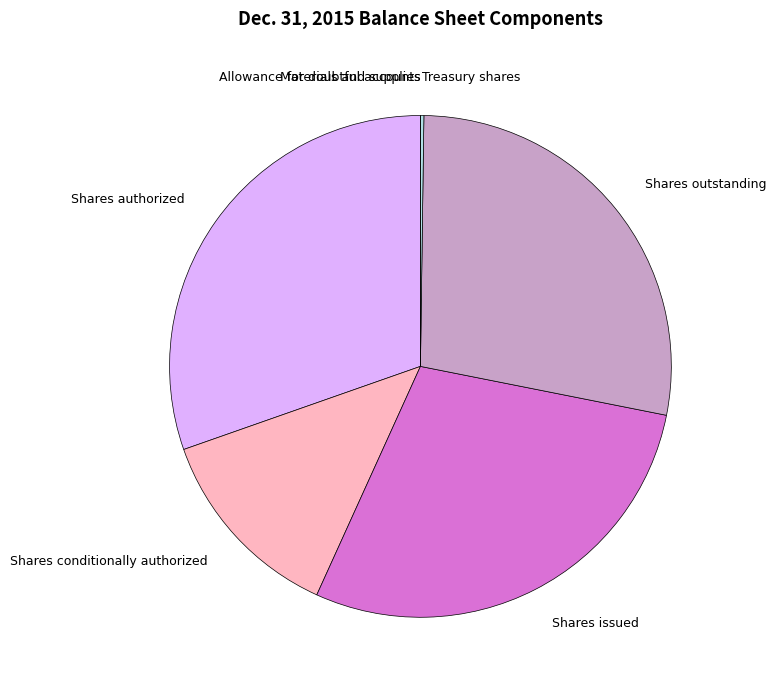

Combined, do Shares authorized and Shares outstanding account for over 50%?

Yes